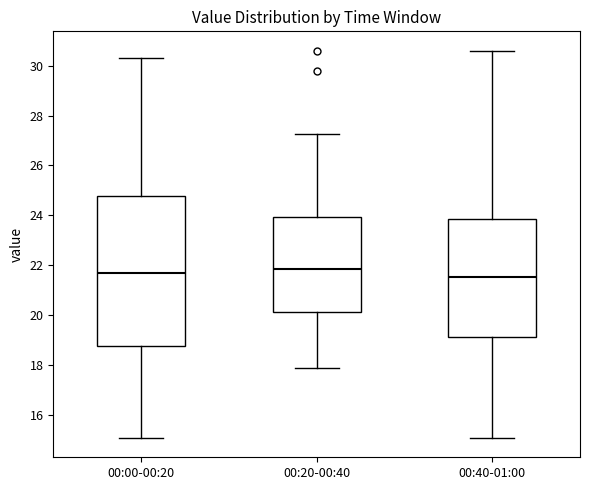

Reading left to right, read every box against the y-axis: the position of its median line, the range the box covers, and the ends of its whiskers. The values are not printed on the chart, so give them approximately, as read against the axis.

00:00-00:20: median 21.6, box 18.8 to 24.8, whiskers 15.0 to 30.4
00:20-00:40: median 21.8, box 20.2 to 24.0, whiskers 17.8 to 27.2
00:40-01:00: median 21.6, box 19.2 to 23.8, whiskers 15.0 to 30.6